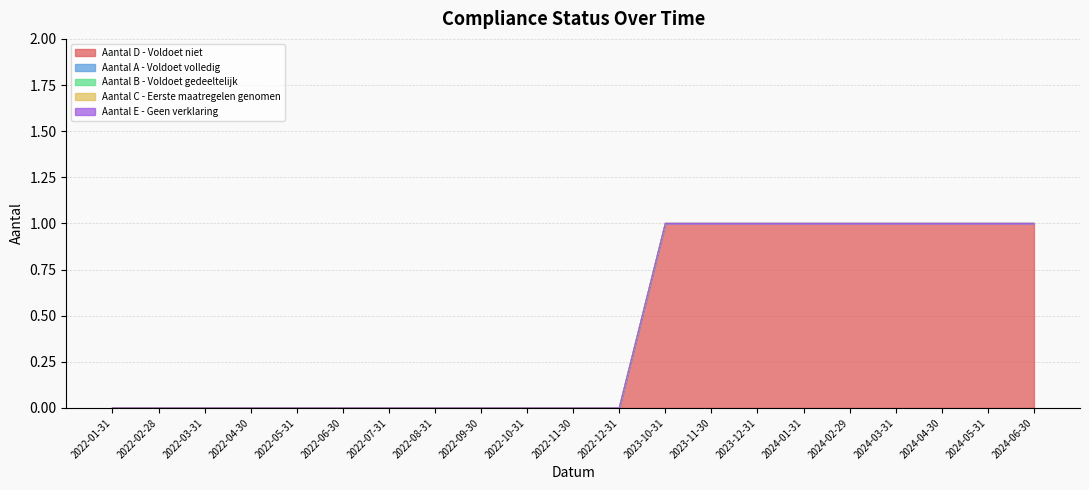

Read the Aantal D - Voldoet niet value at 2023-12-31.

1